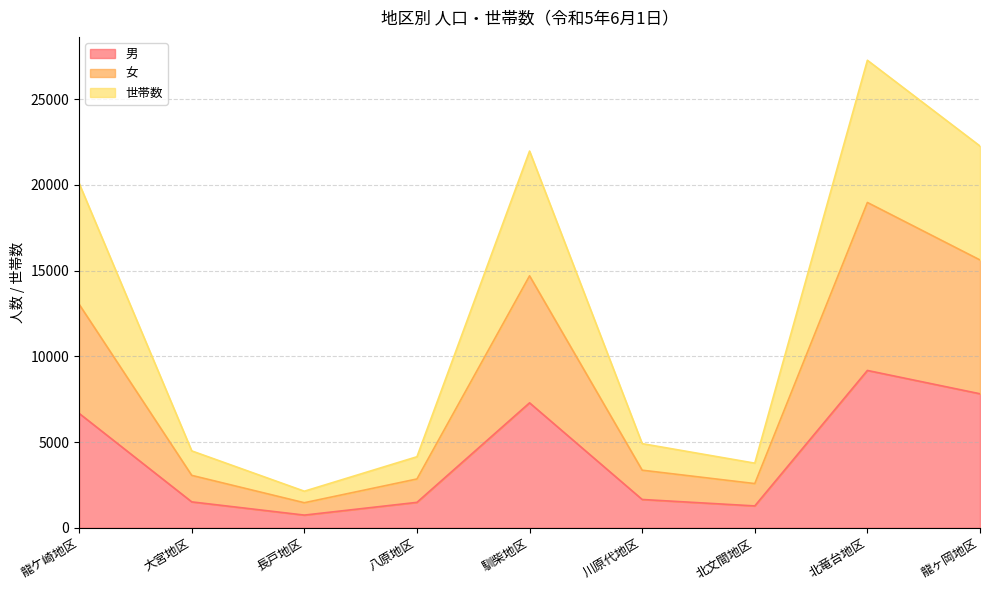

How many interior local peaks does the 世帯数 series have?

2